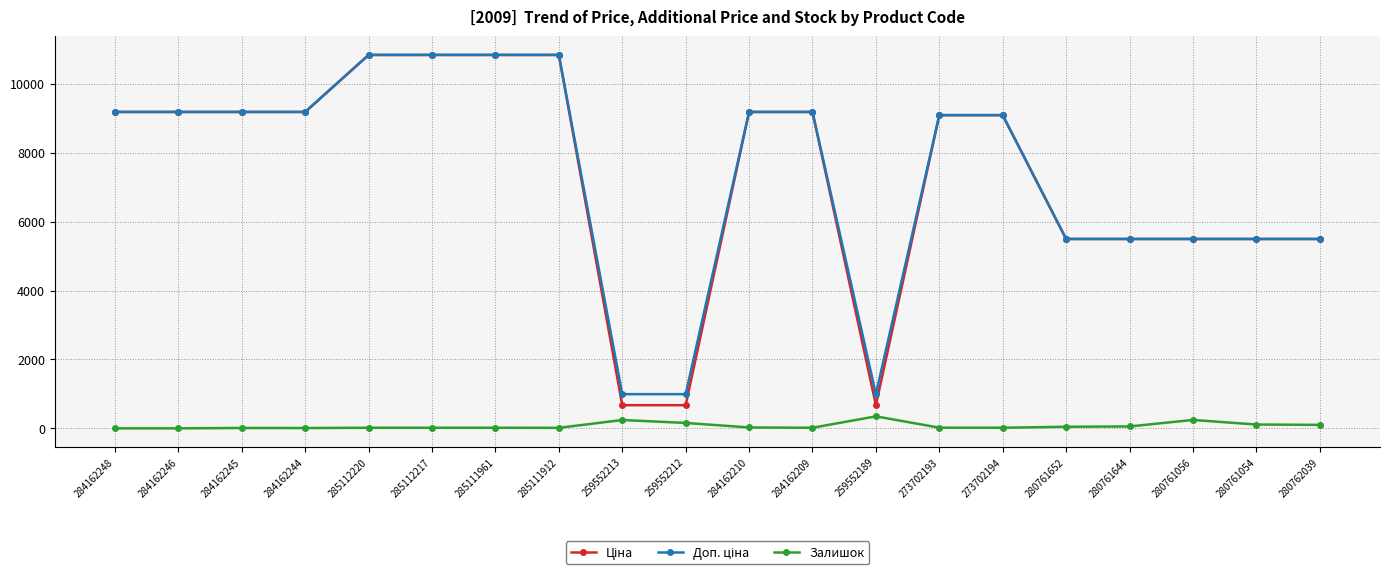

At how many categories does at least one series exceed 6531?

12